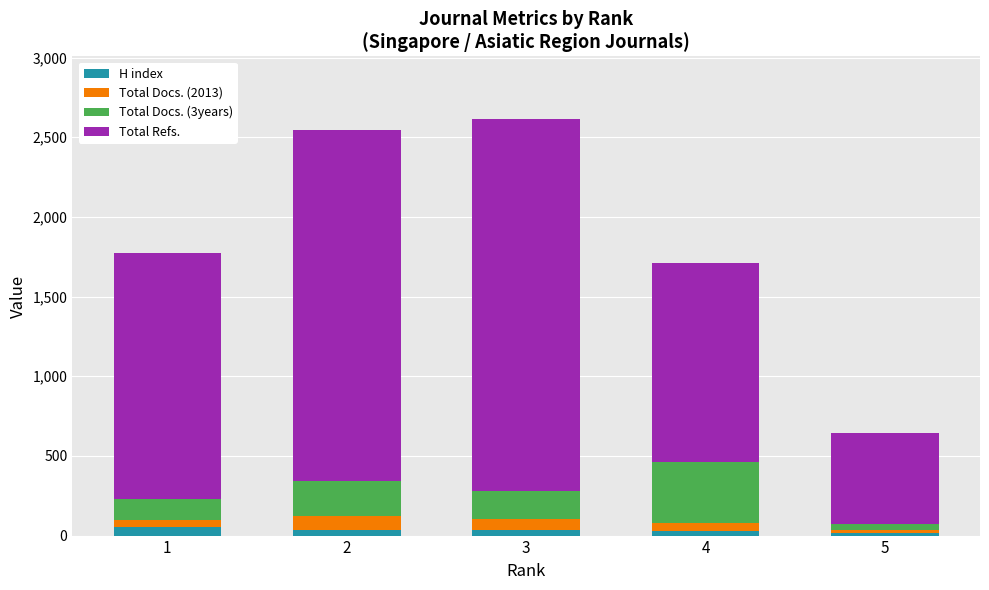

What is the average value of the H index series?

33